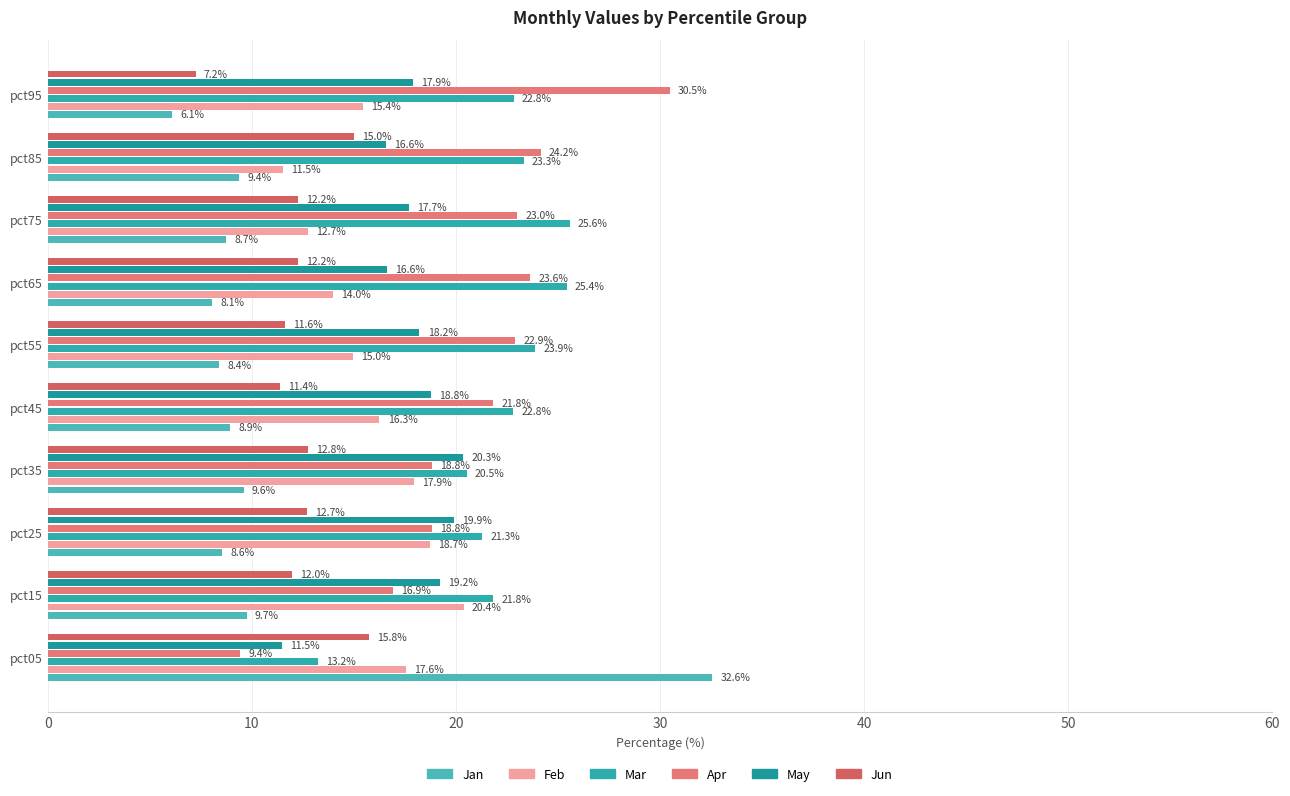

Where is Mar nearest to the value 19?

pct35